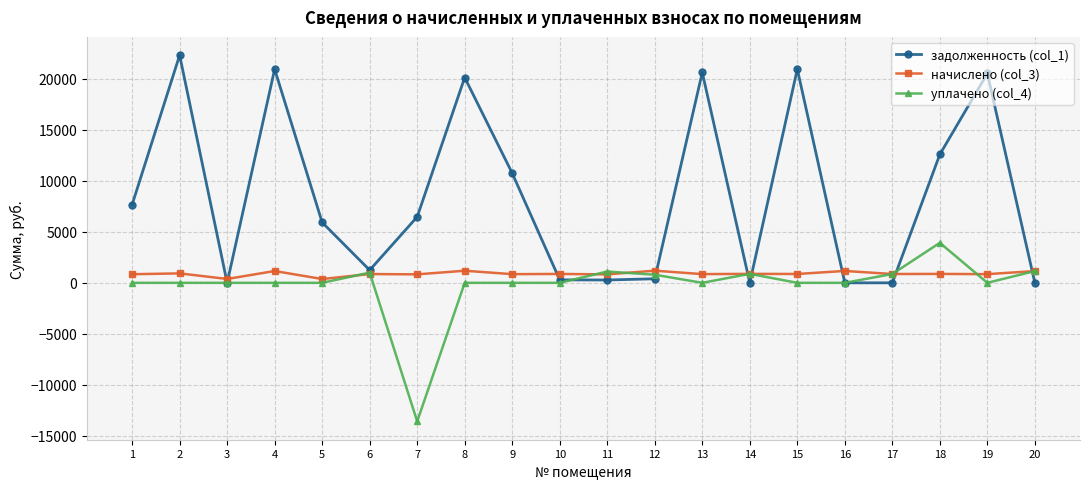

What is the smallest value displayed?

-13590.0